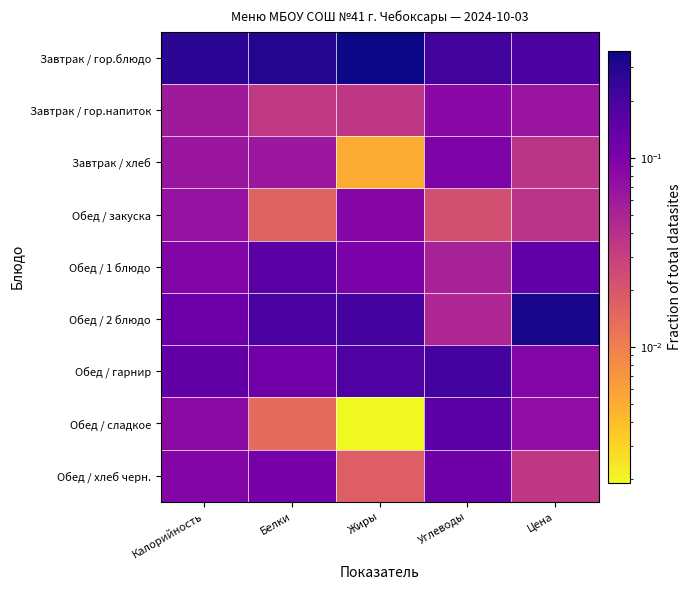

Reading left to right, what are all the values shown in this chart?

Завтрак / гор.блюдо: Калорийность=0.3	Белки=0.3	Жиры=0.4	Углеводы=0.2	Цена=0.2
Завтрак / гор.напиток: Калорийность=0.1	Белки=0.0	Жиры=0.0	Углеводы=0.1	Цена=0.1
Завтрак / хлеб: Калорийность=0.1	Белки=0.1	Жиры=0.0	Углеводы=0.1	Цена=0.0
Обед / закуска: Калорийность=0.1	Белки=0.0	Жиры=0.1	Углеводы=0.0	Цена=0.0
Обед / 1 блюдо: Калорийность=0.1	Белки=0.2	Жиры=0.1	Углеводы=0.1	Цена=0.1
Обед / 2 блюдо: Калорийность=0.1	Белки=0.2	Жиры=0.2	Углеводы=0.0	Цена=0.3
Обед / гарнир: Калорийность=0.1	Белки=0.1	Жиры=0.2	Углеводы=0.2	Цена=0.1
Обед / сладкое: Калорийность=0.1	Белки=0.0	Жиры=0.0	Углеводы=0.2	Цена=0.1
Обед / хлеб черн.: Калорийность=0.1	Белки=0.1	Жиры=0.0	Углеводы=0.1	Цена=0.0